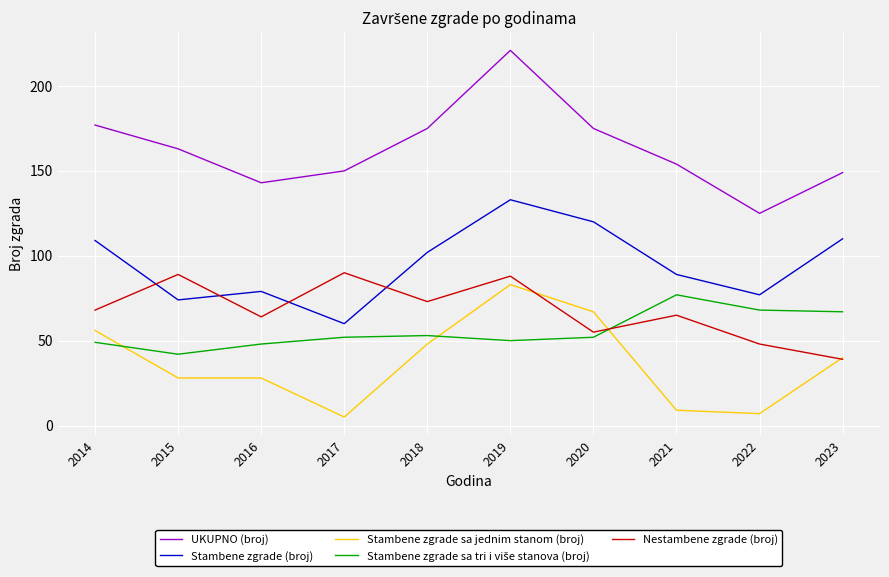

Which category has the highest value in the Stambene zgrade (broj) series?

2019